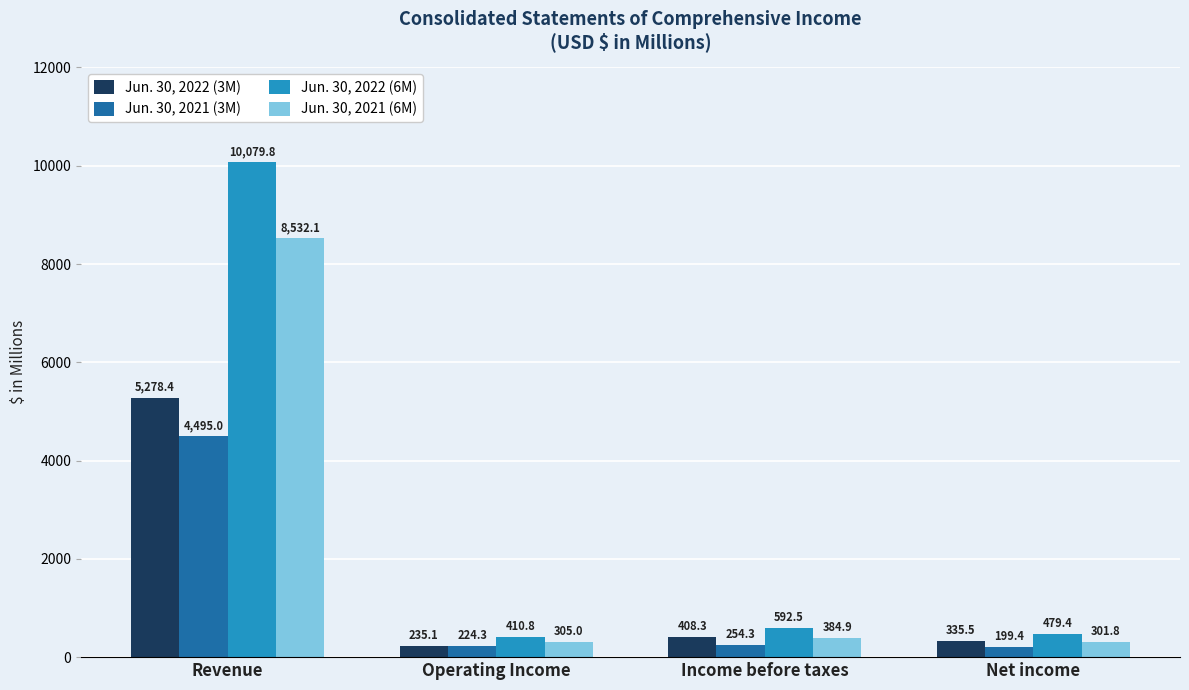

Which series changed the most between Revenue and Net income?

Jun. 30, 2022 (6M)